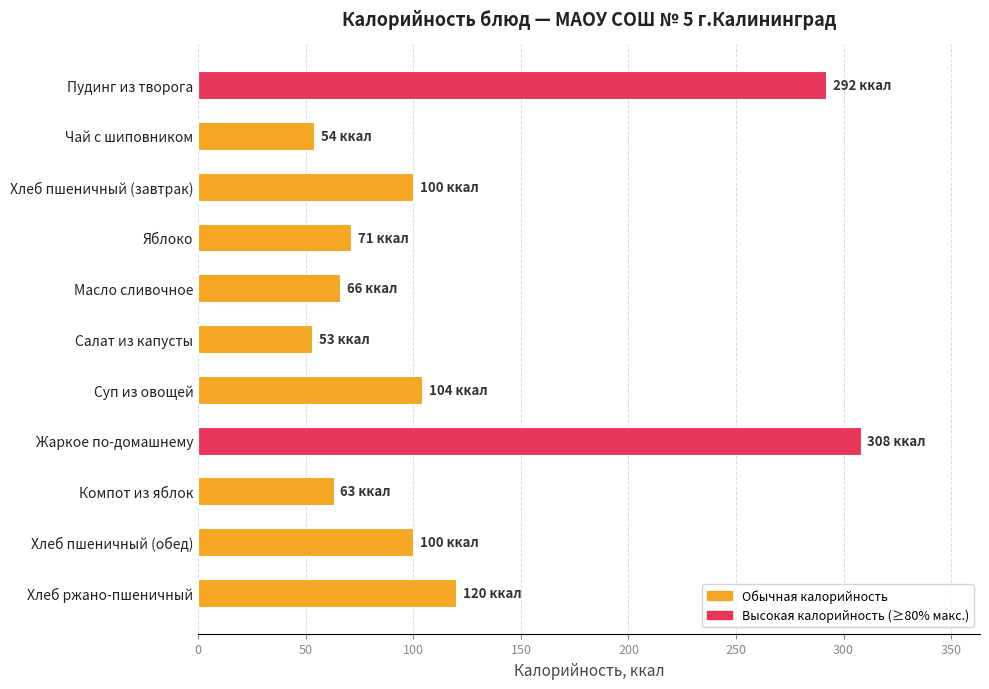

At which label is the value closest to 180?

Хлеб ржано-пшеничный